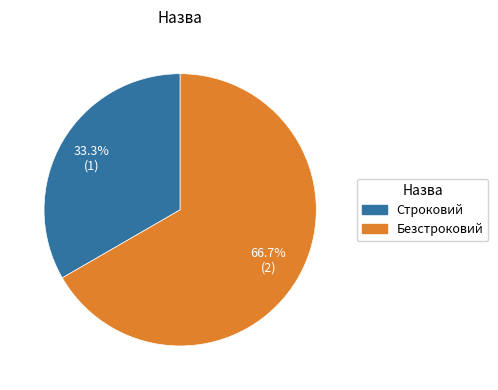

Approximately how many times larger is the value at Безстроковий compared to Строковий?

2.0